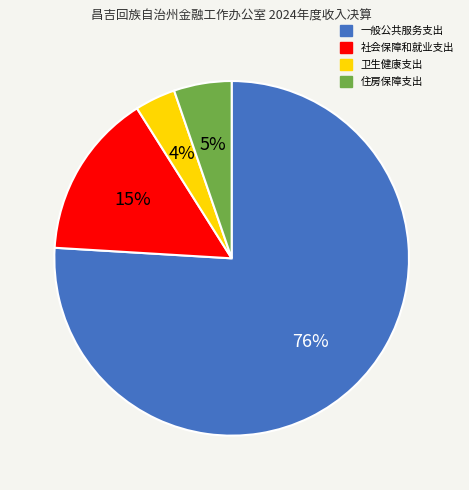

To the nearest percent, what is the difference between the largest and smallest slice percentages?

72%